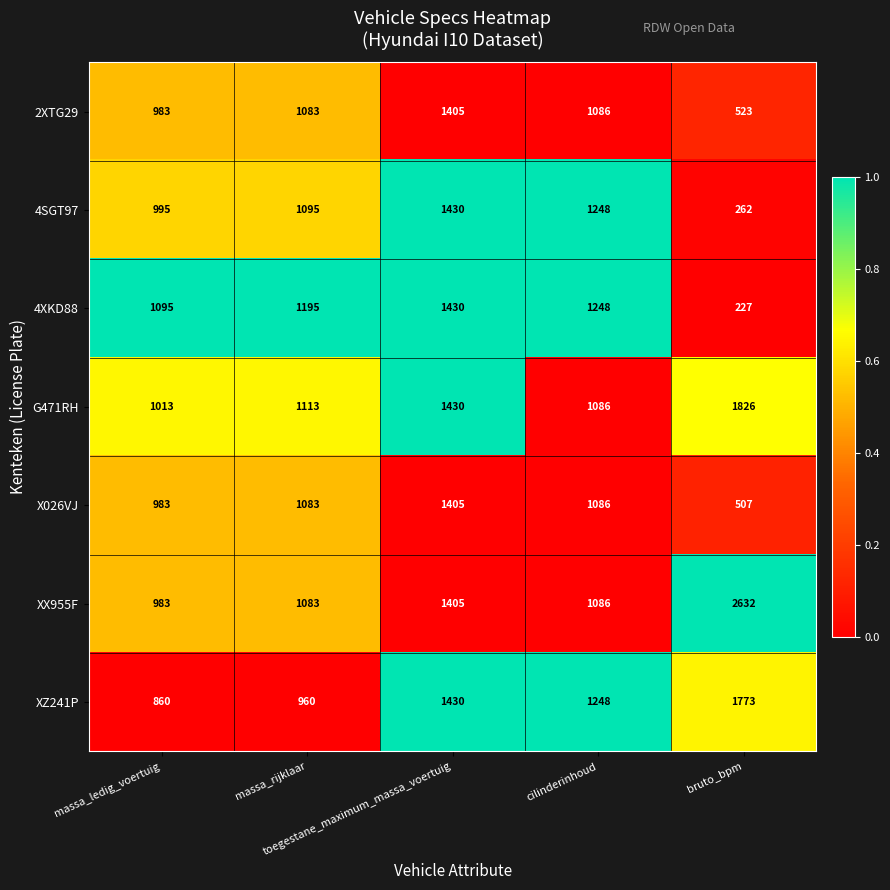

What is the highest value of the 4XKD88 series?

1430